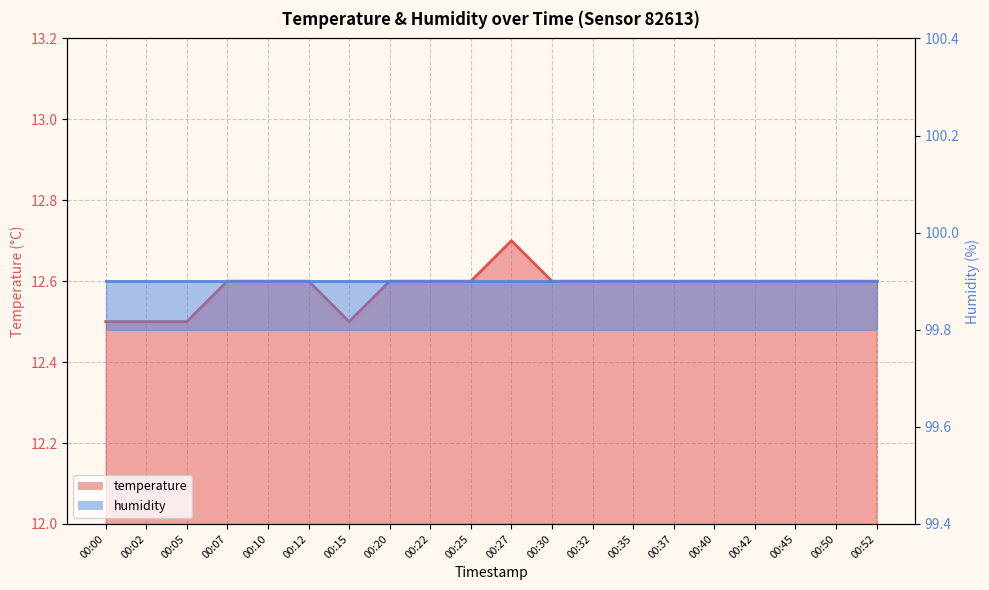

Rank the categories by value from highest to lowest.

00:27, 00:07, 00:10, 00:12, 00:20, 00:22, 00:25, 00:30, 00:32, 00:35, 00:37, 00:40, 00:42, 00:45, 00:50, 00:52, 00:00, 00:02, 00:05, 00:15